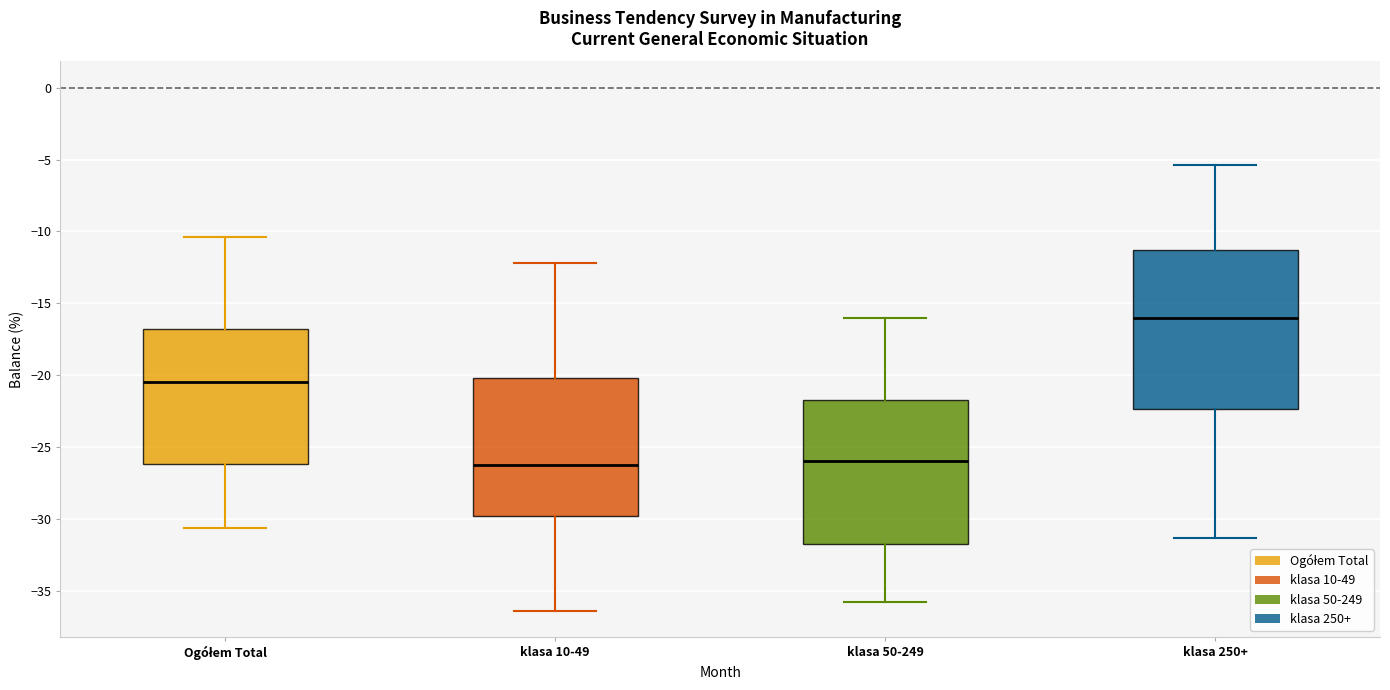

Comparing the boxes themselves (not the whiskers), which one is the tallest?

klasa 250+